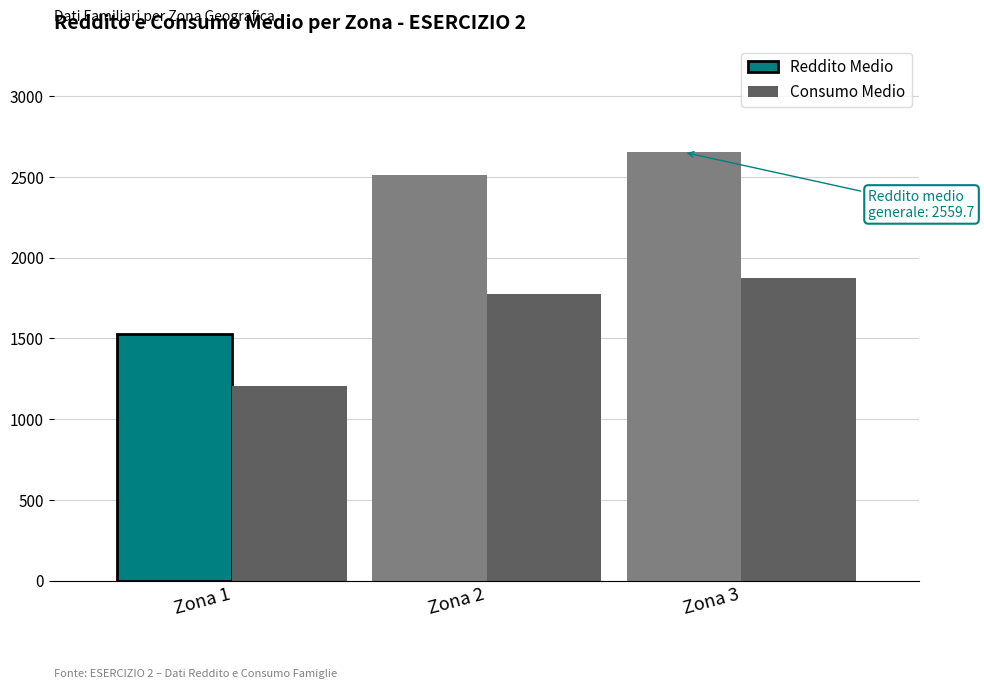

At how many categories does at least one series exceed 1953?

2